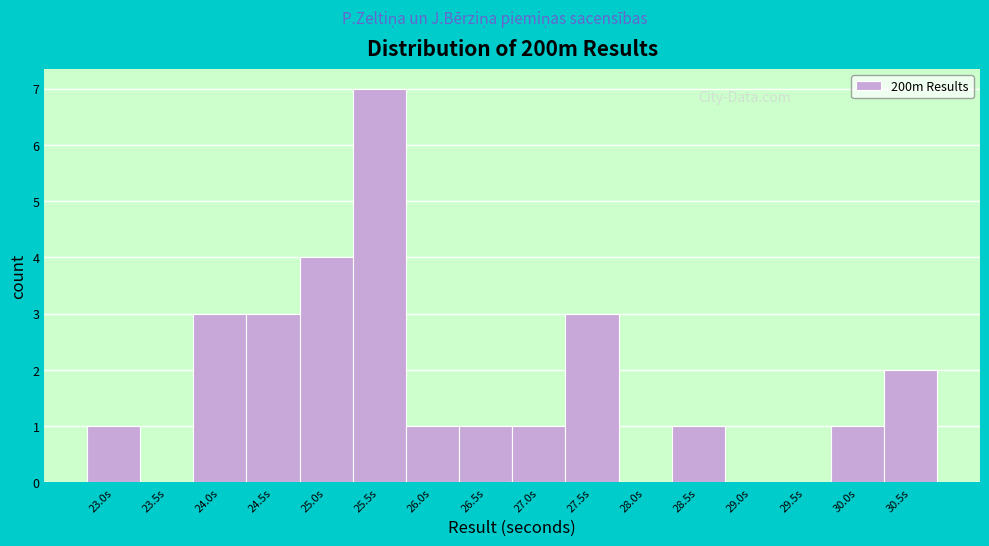

Reading left to right, extract all data points from this chart.

23.0s=1	23.5s=0	24.0s=3	24.5s=3	25.0s=4	25.5s=7	26.0s=1	26.5s=1	27.0s=1	27.5s=3	28.0s=0	28.5s=1	29.0s=0	29.5s=0	30.0s=1	30.5s=2